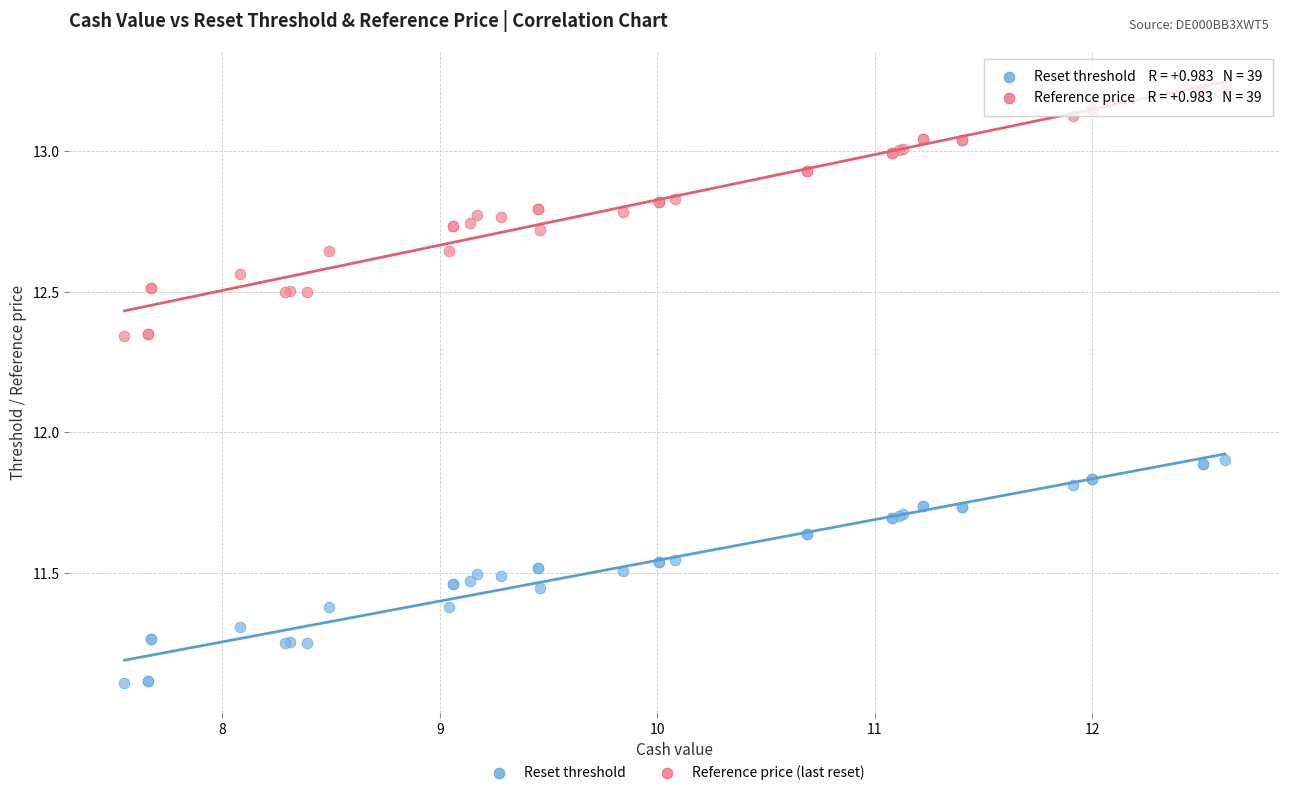

What are all the series names shown in the legend?

Reset threshold, Reference price (last reset)